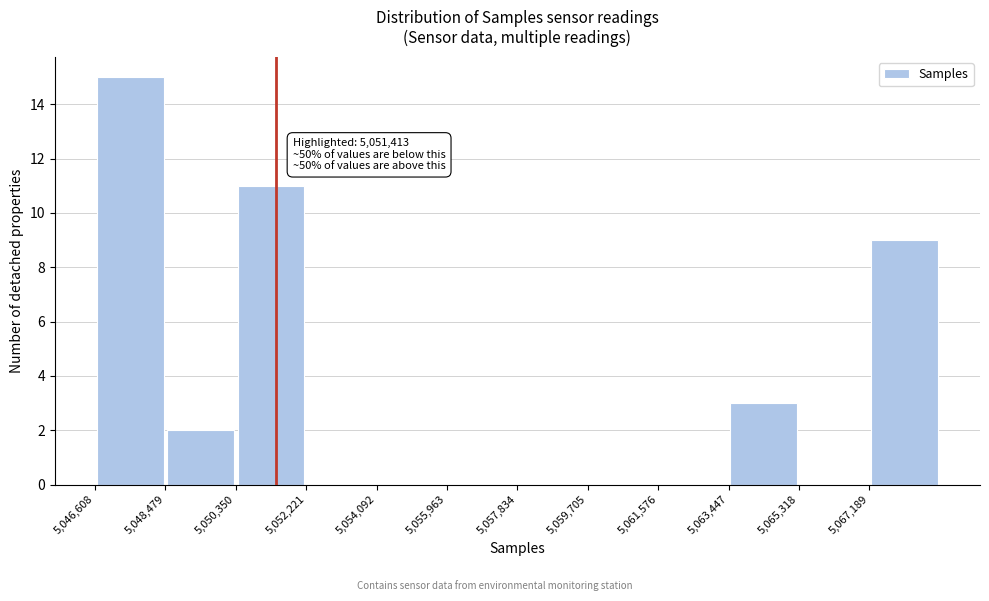

Over which range of the x-axis is the bar tallest?

5046600 to 5048400